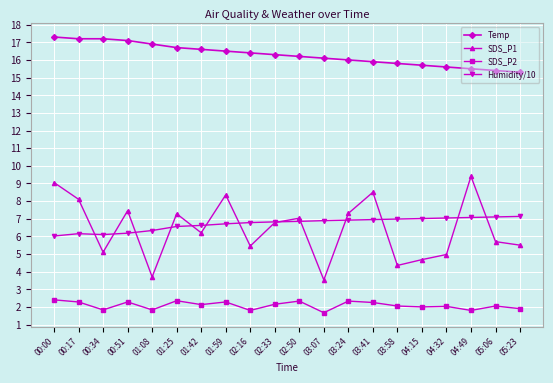

True or false: Temp and SDS_P2 cross at least once.

False